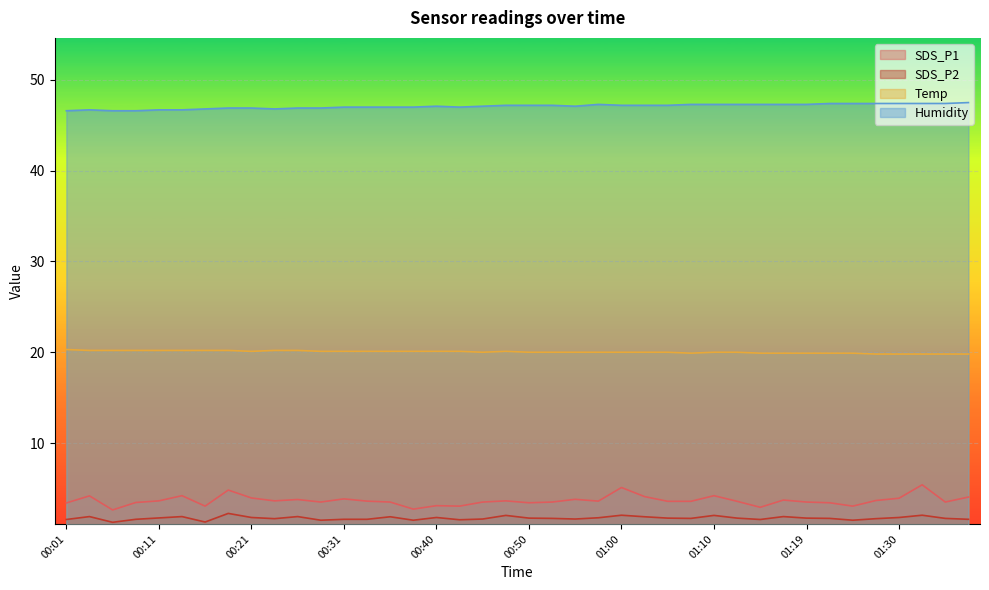

How many interior local valleys does the SDS_P1 series have?

11